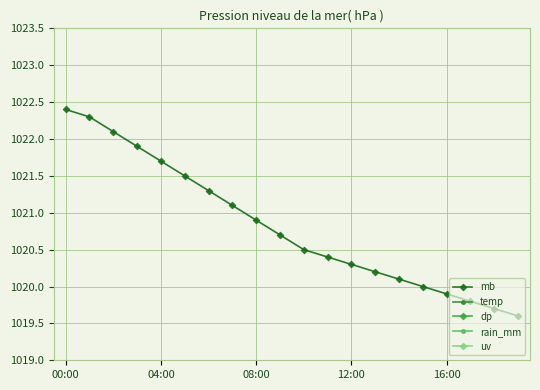

At 6, list the series in order from smallest to largest.

rain_mm, uv, dp, temp, mb